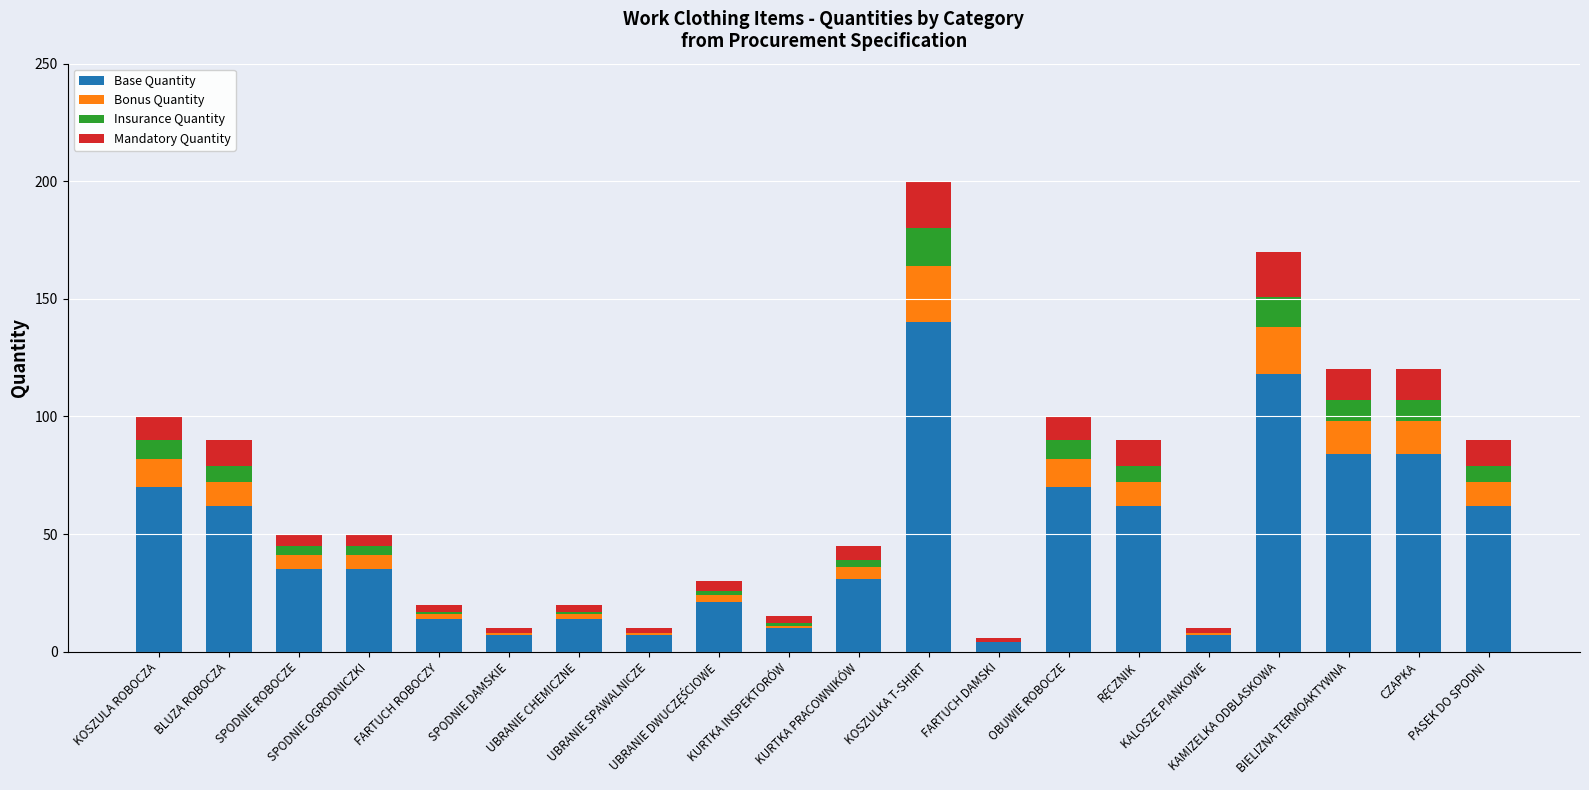

Does the chart contain stacked bars?

Yes